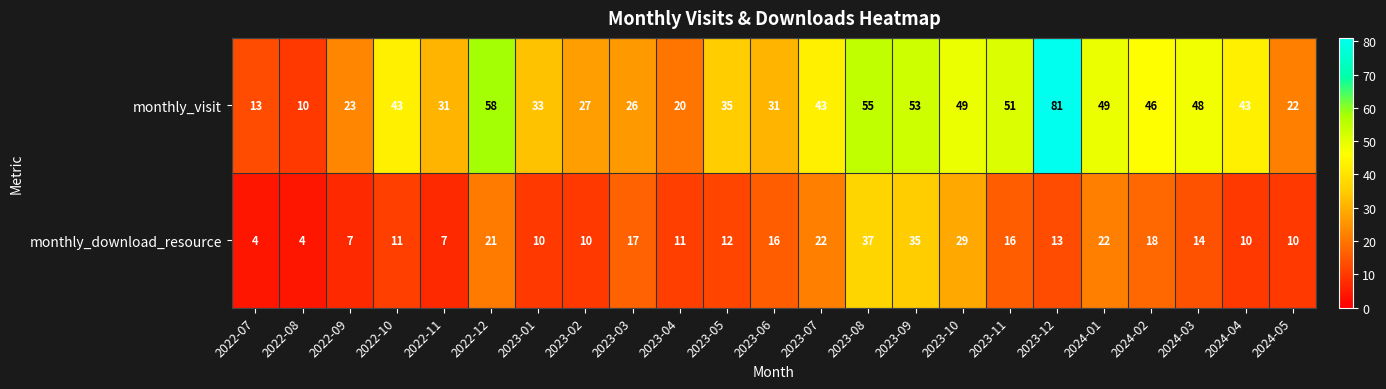

What is the difference between the maximum and minimum values in the monthly_visit series?

71